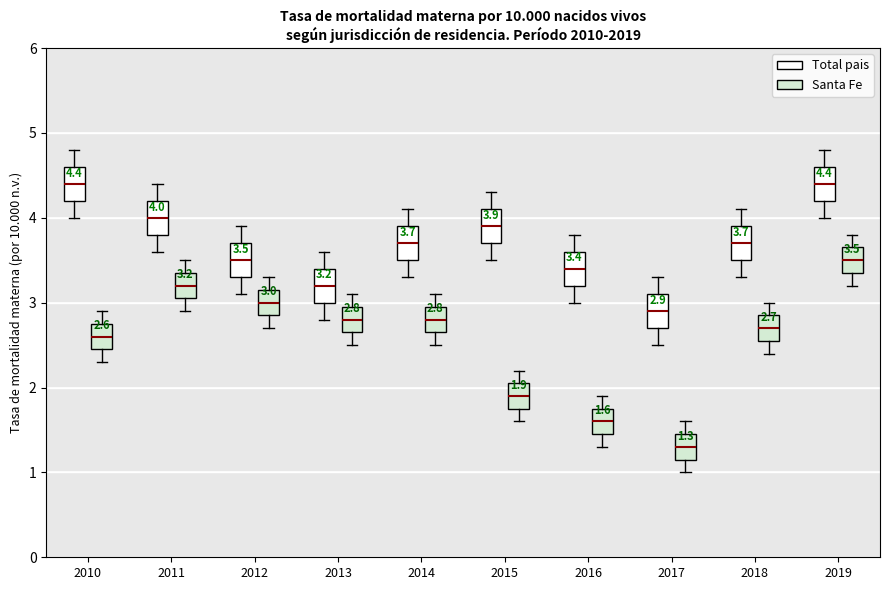

Which box has the lowest median line?

2017 (Santa Fe)